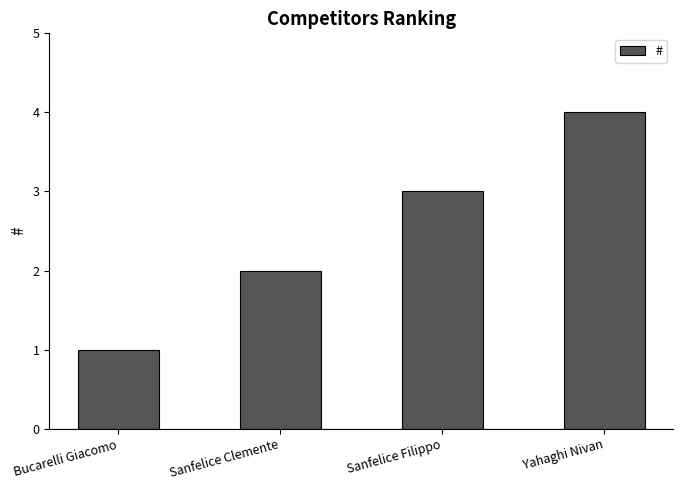

Are the bars horizontal?

No